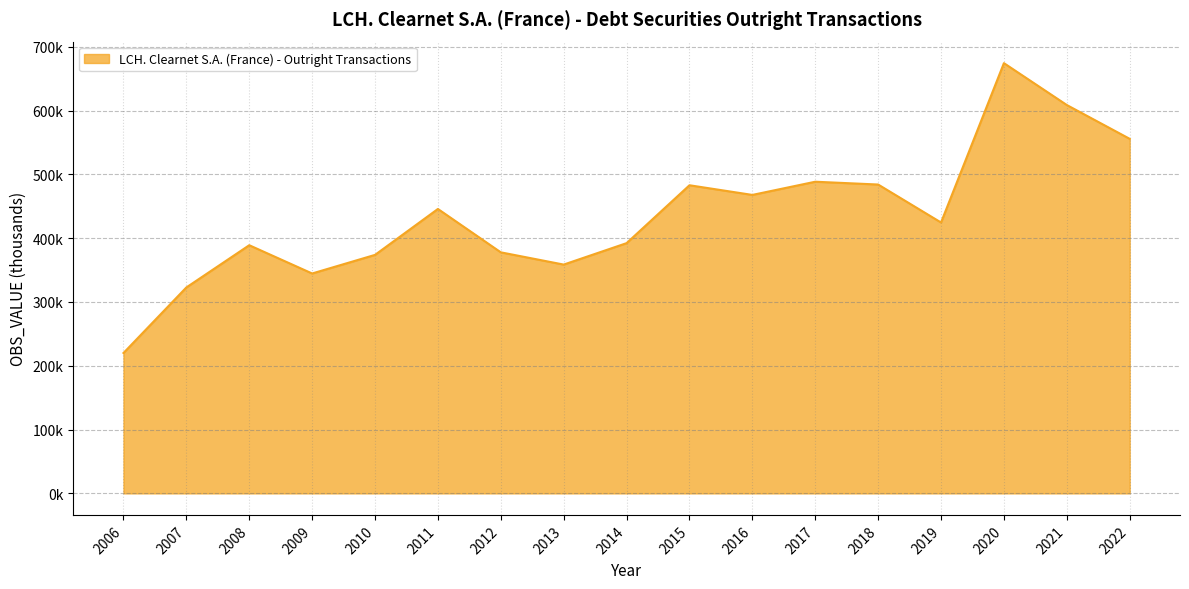

Does the chart display data point markers on the line(s)?

No